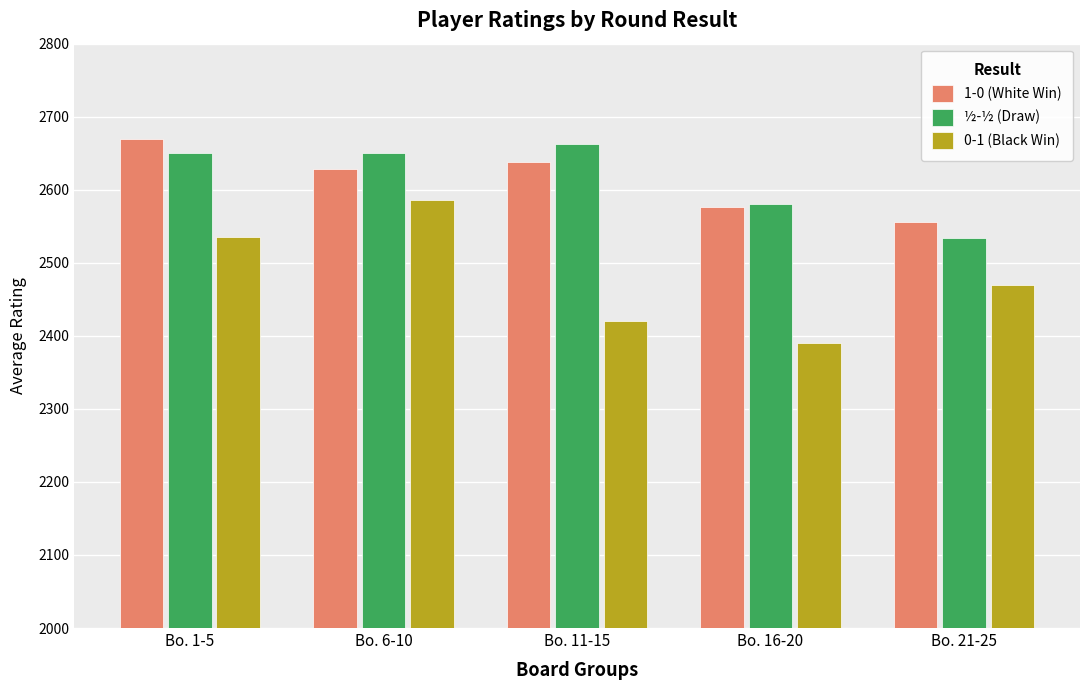

What is the greatest value displayed?

2669